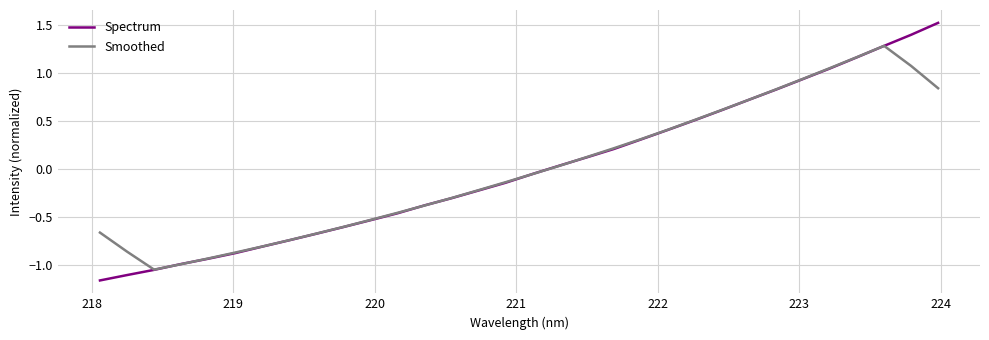

Which series has the widest spread of values?

Spectrum